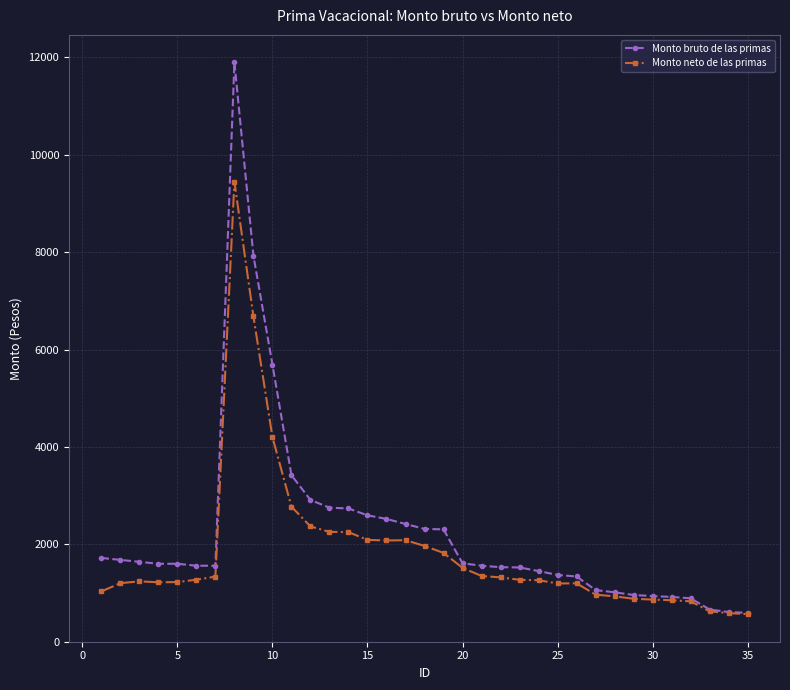

What is the value of the Monto bruto de las primas point at the 18th from the left?

2316.2